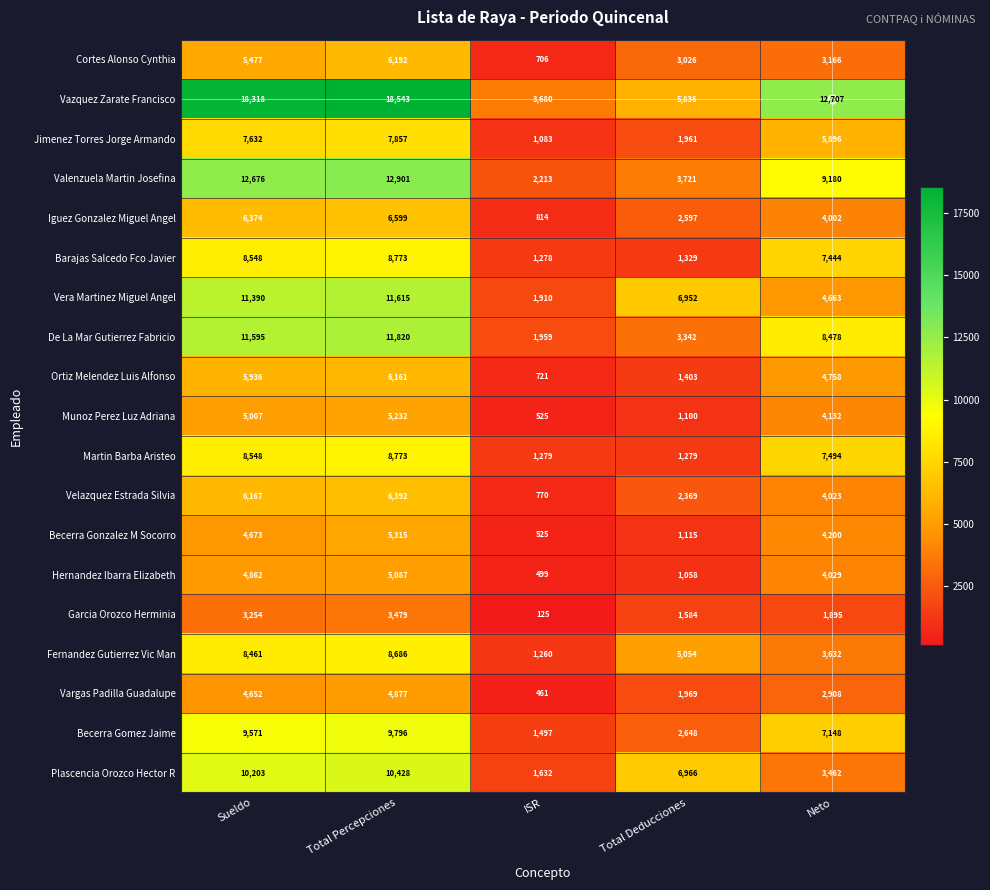

At which category is the sum across all series the highest?

Total Percepciones